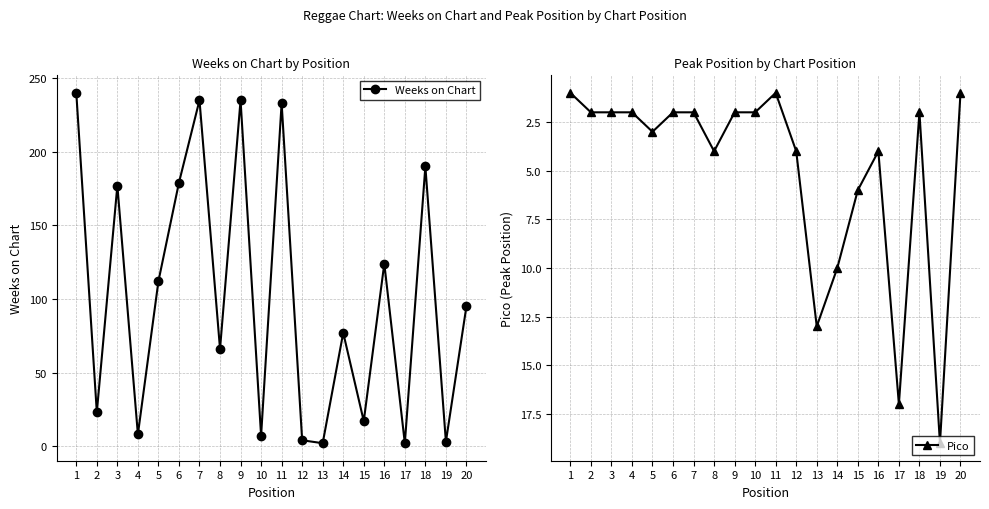

What is the difference between the second highest and minimum values in the Weeks on Chart series?

233